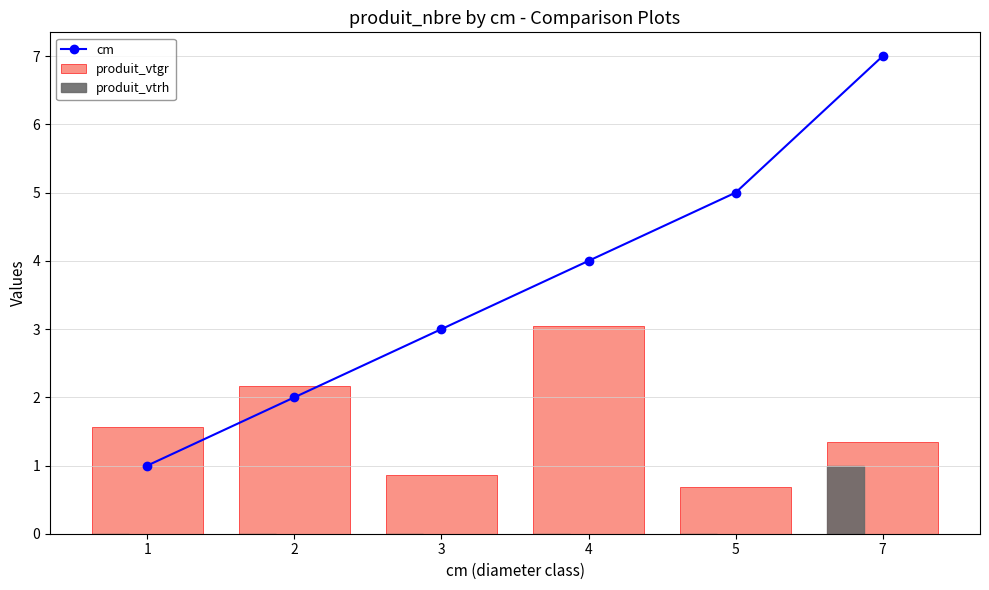

What are all the series names shown in the legend?

cm, produit_vtgr, produit_vtrh